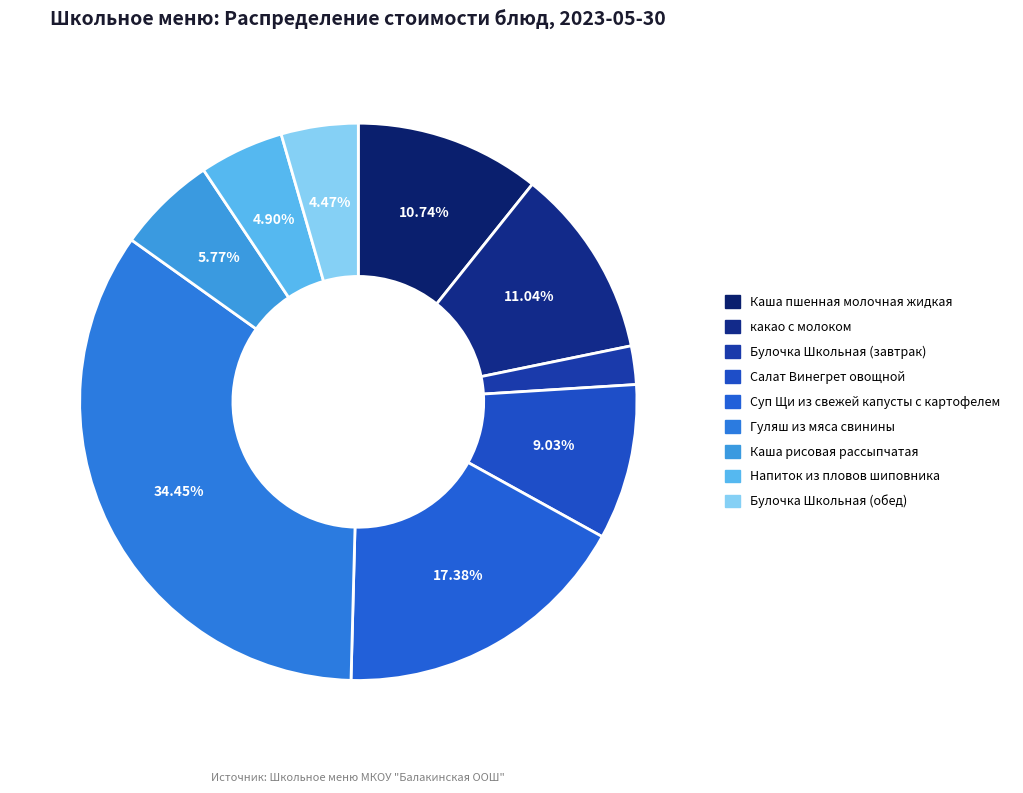

To the nearest percent, what is the average slice percentage?

11%